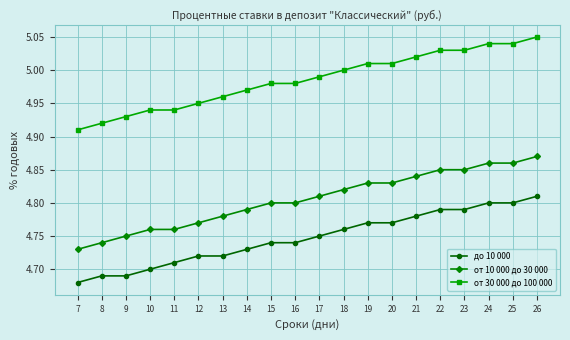

What is the total value across all series at 24?

14.7